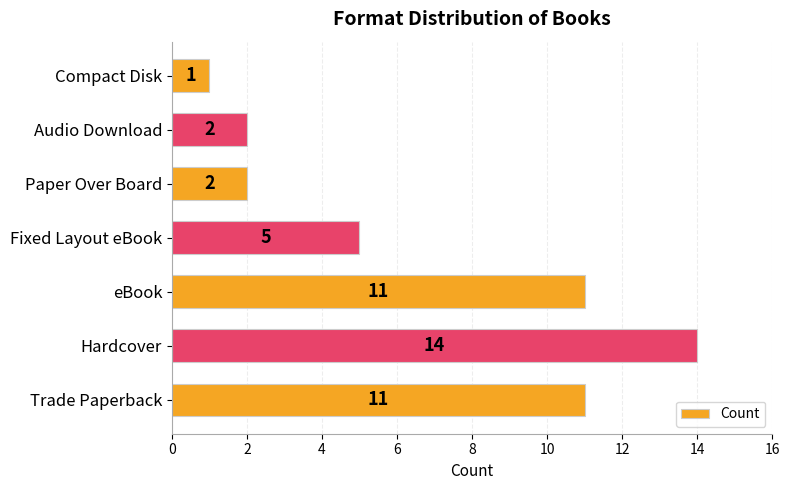

What is the difference between the values at Compact Disk and Hardcover?

13